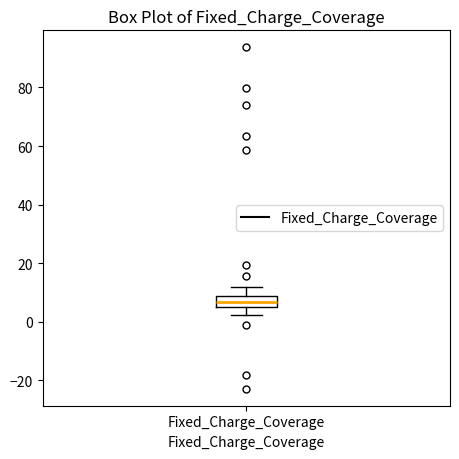

Read this box plot against the y-axis: the position of the median line, the range covered by the box, and the ends of both whiskers. The values are not printed on the chart, so give them approximately, as read against the axis.

median 6, box 4 to 8, whiskers 2 to 12